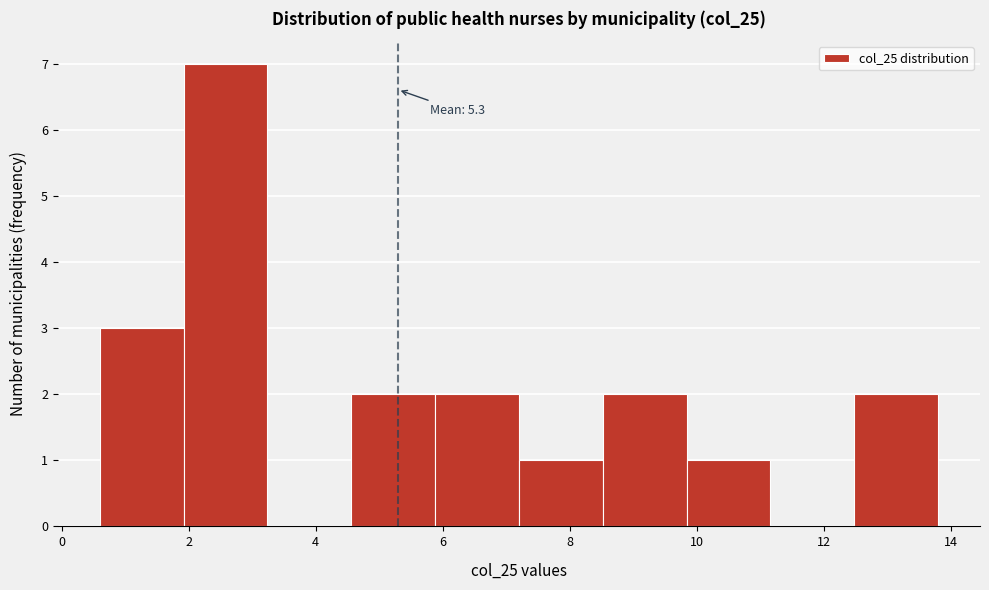

Over which range of the x-axis is the bar tallest?

1.92 to 3.24